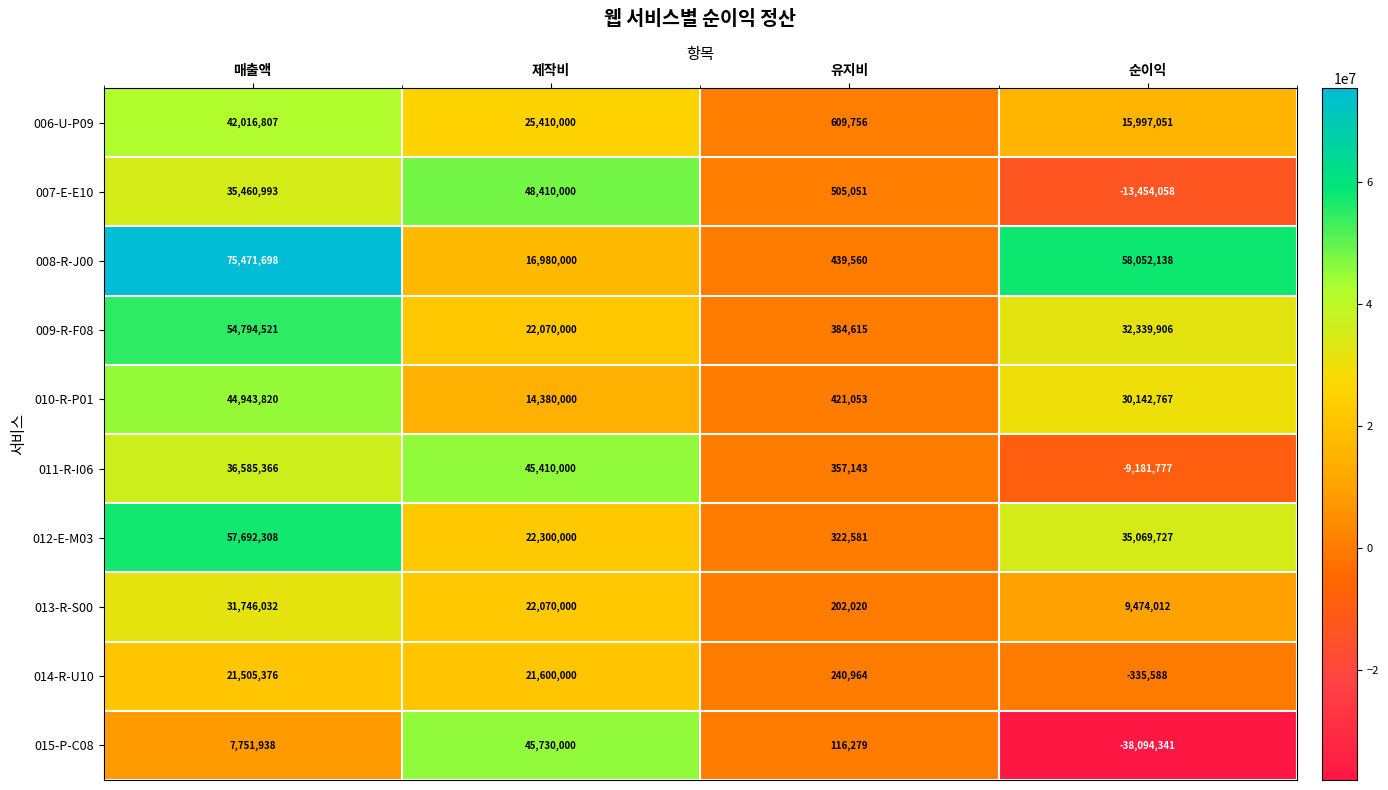

At which category does the chart reach its peak across all series?

매출액